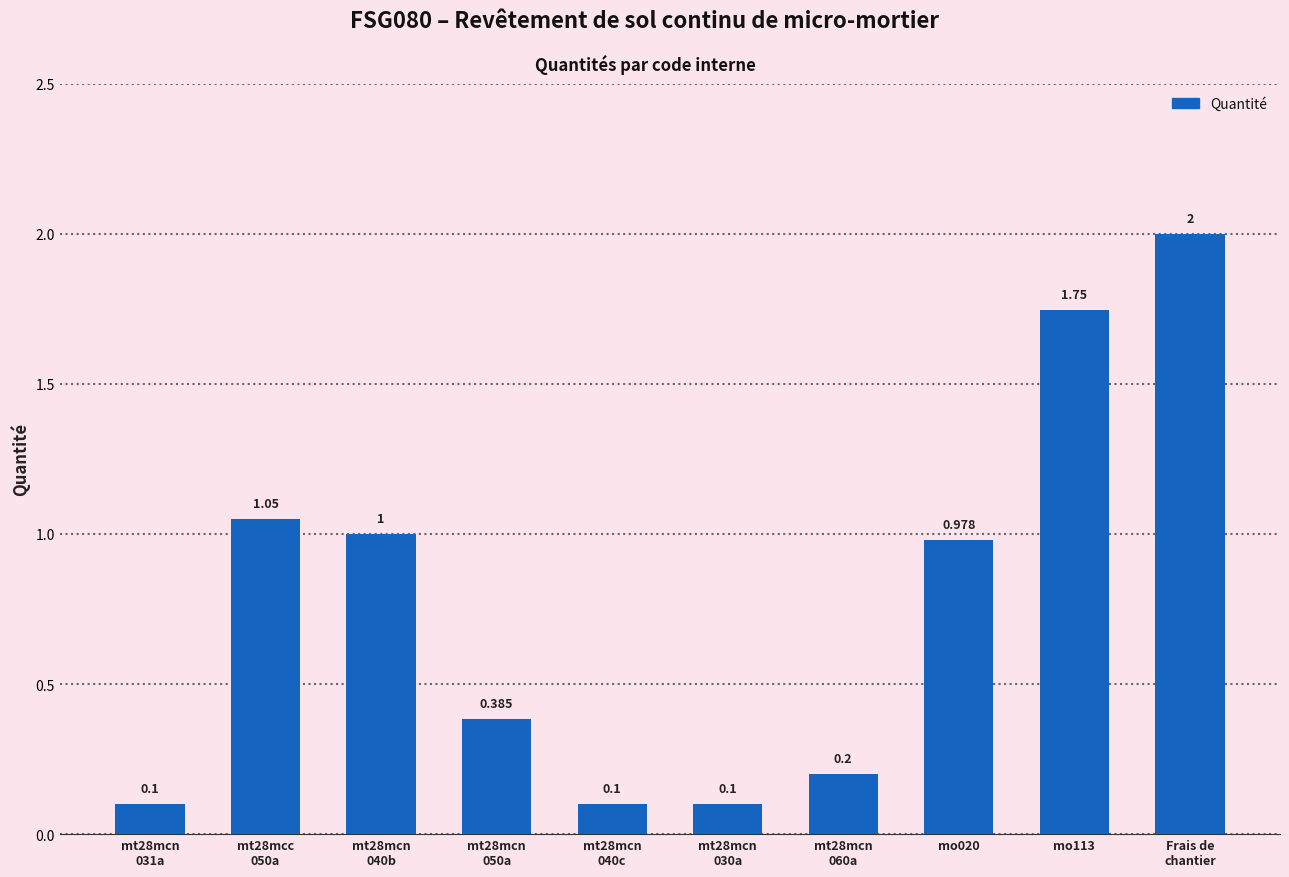

At which category does the chart reach its peak across all series?

Frais de
chantier